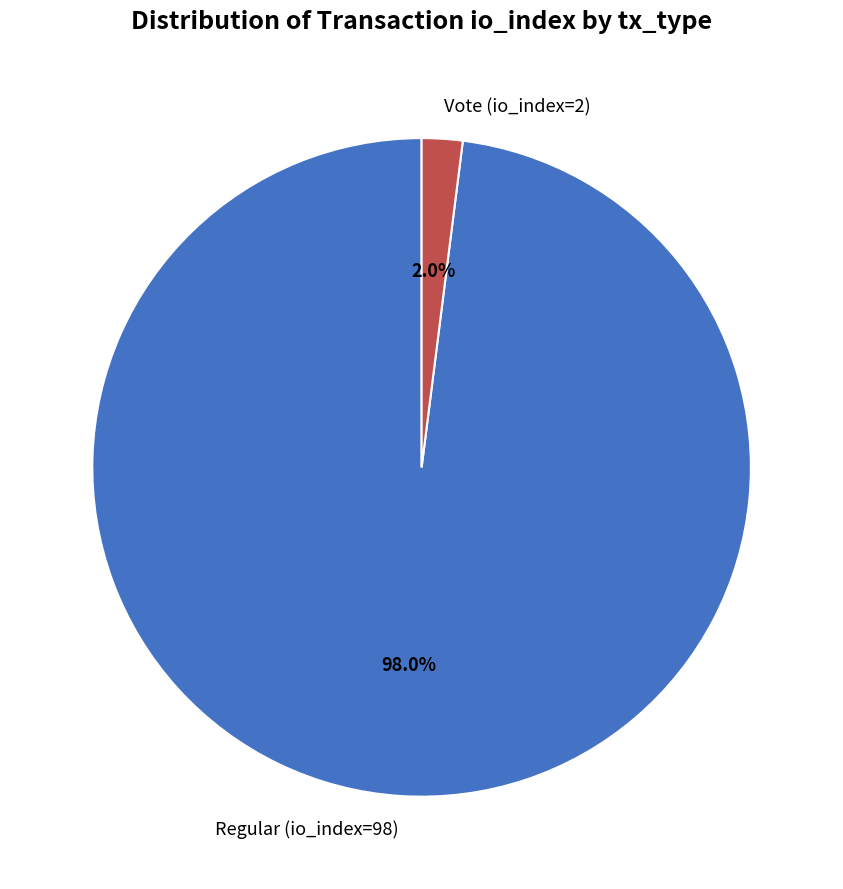

How many slices are in this pie chart?

2